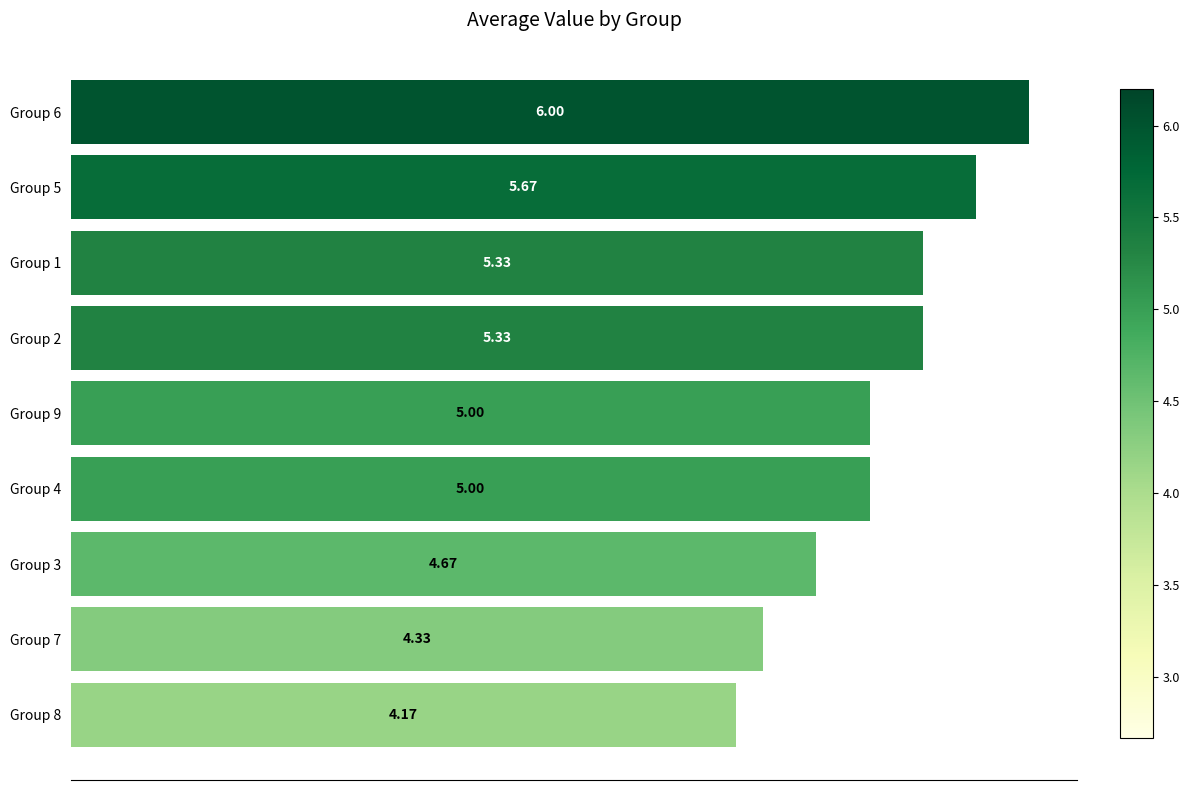

Count the number of data series in this chart.

1